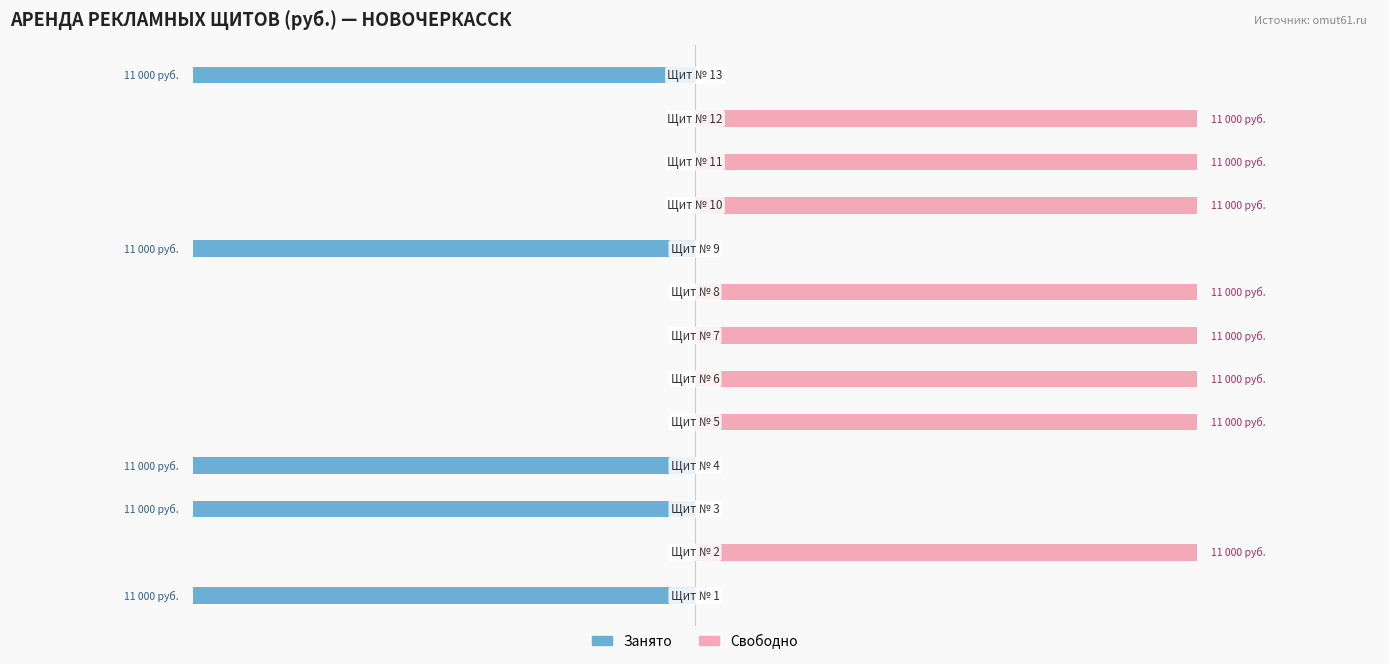

How many values in the Занято series are below 0?

5